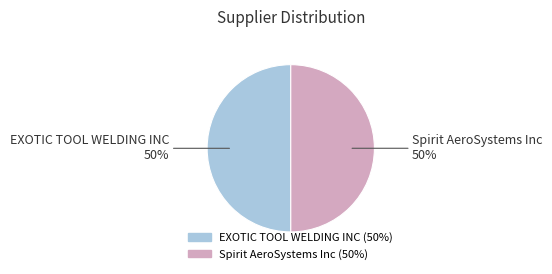

Count the number of slices in the pie.

2